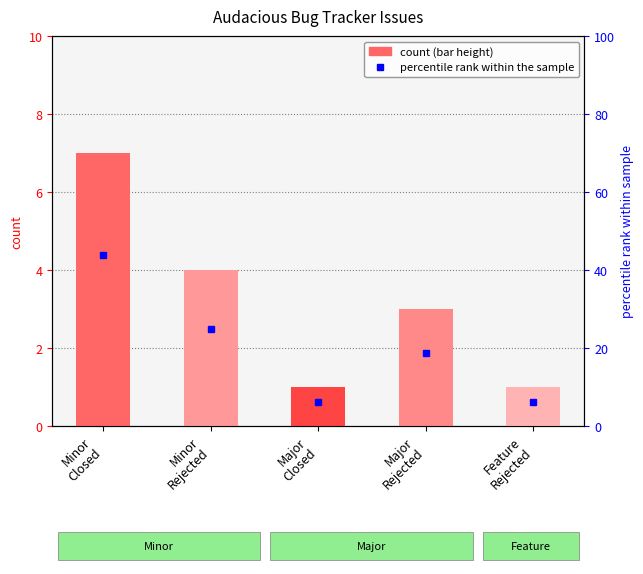

At which label does the data first exceed 18?

Minor
Closed